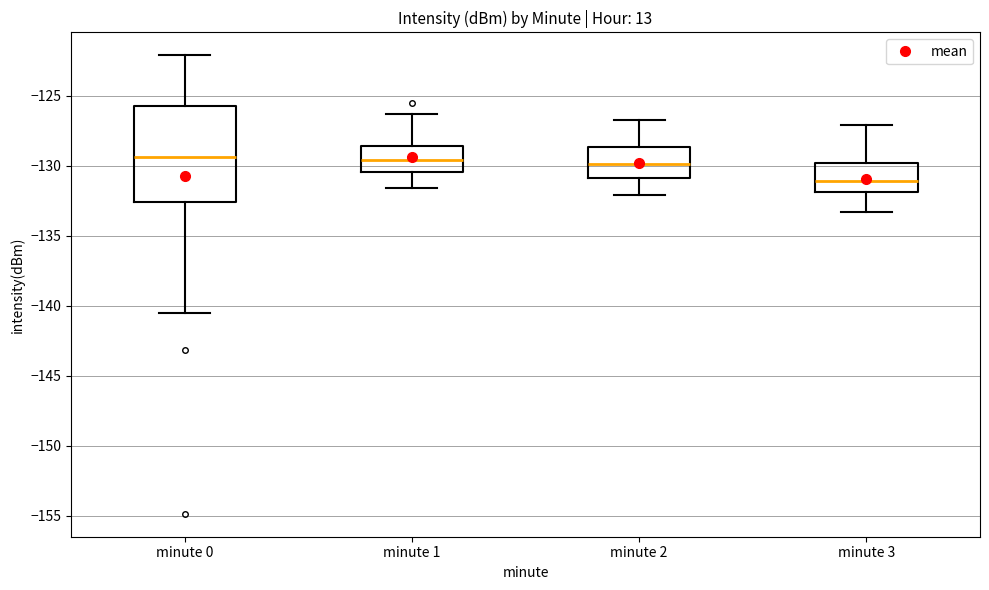

Reading left to right, read every box against the y-axis: the position of its median line, the range the box covers, and the ends of its whiskers. The values are not printed on the chart, so give them approximately, as read against the axis.

minute 0: median -129.5, box -132.5 to -125.5, whiskers -140.5 to -122.0
minute 1: median -129.5, box -130.5 to -128.5, whiskers -131.5 to -126.5
minute 2: median -130.0, box -131.0 to -128.5, whiskers -132.0 to -126.5
minute 3: median -131.0, box -132.0 to -130.0, whiskers -133.5 to -127.0